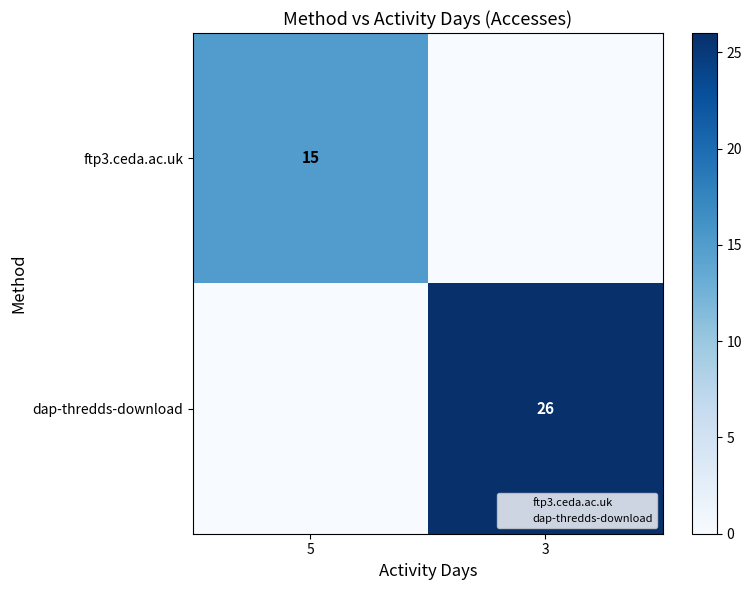

The value of dap-thredds-download at 3 is 18. True or false?

False